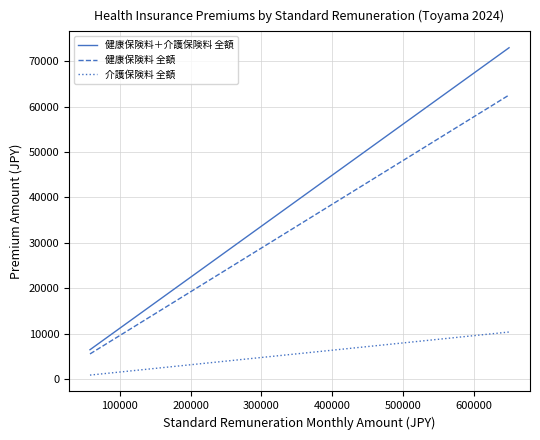

Rank the series by their maximum value, from lowest to highest.

介護保険料 全額, 健康保険料 全額, 健康保険料＋介護保険料 全額